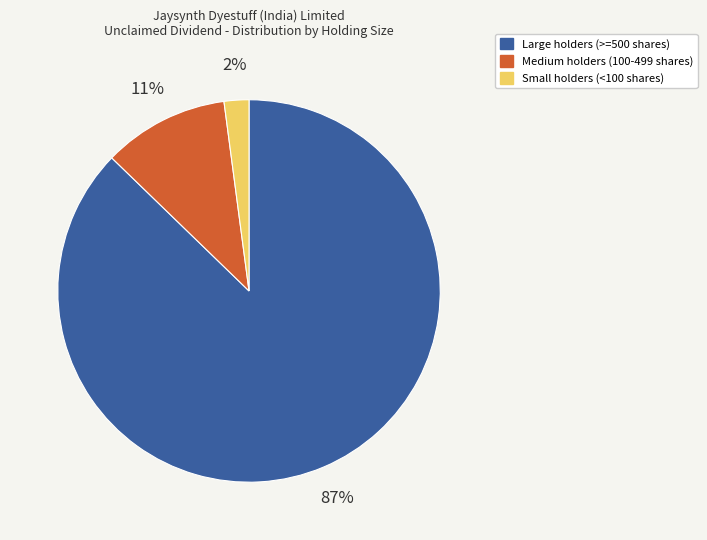

How many slices are in this pie chart?

3